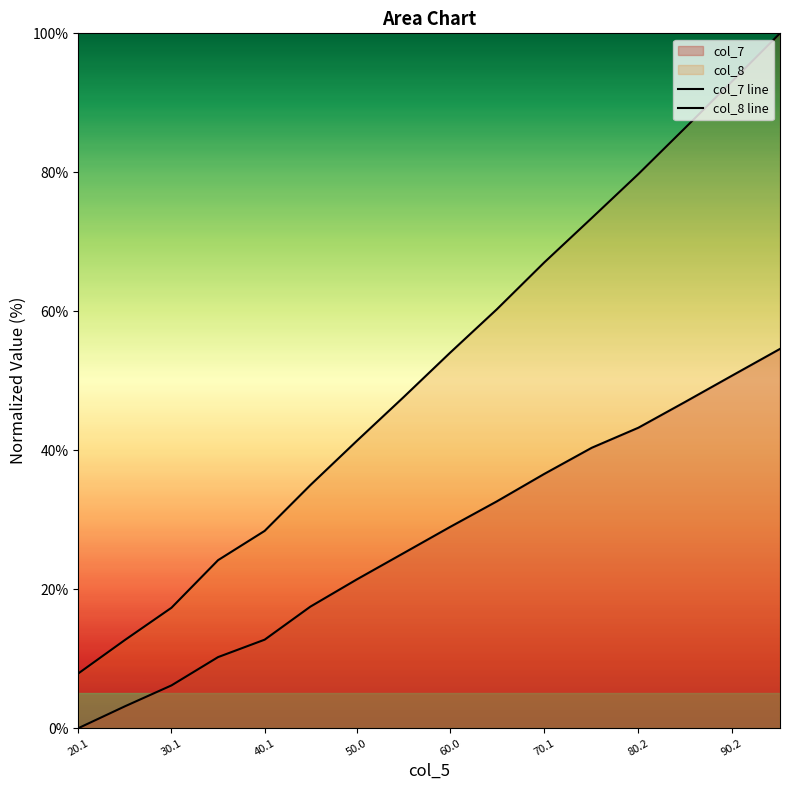

True or false: col_7 line and col_8 line intersect in this chart.

False